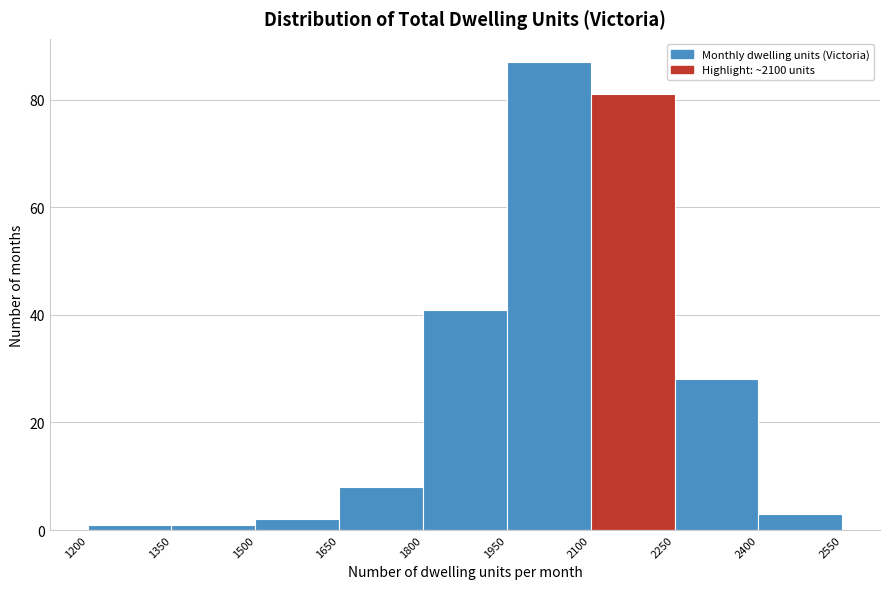

Reading left to right, transcribe this chart: for each bar, give the range it covers on the x-axis and its height. The values are not printed on the chart, so give them approximately, as read against the axis.

1200 to 1350: under 2
1350 to 1500: under 2
1500 to 1650: 2
1650 to 1800: 8
1800 to 1950: 42
1950 to 2100: 88
2100 to 2250: 82
2250 to 2400: 28
2400 to 2550: 4